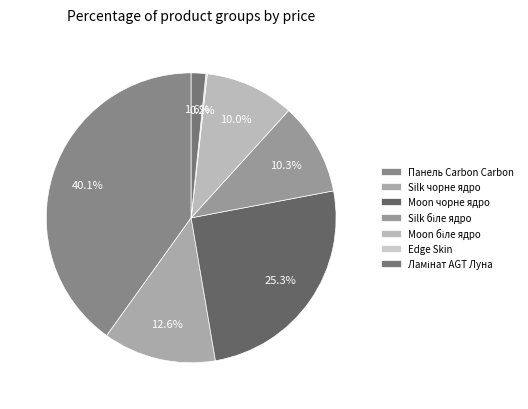

To the nearest percent, what is the average slice percentage?

14%